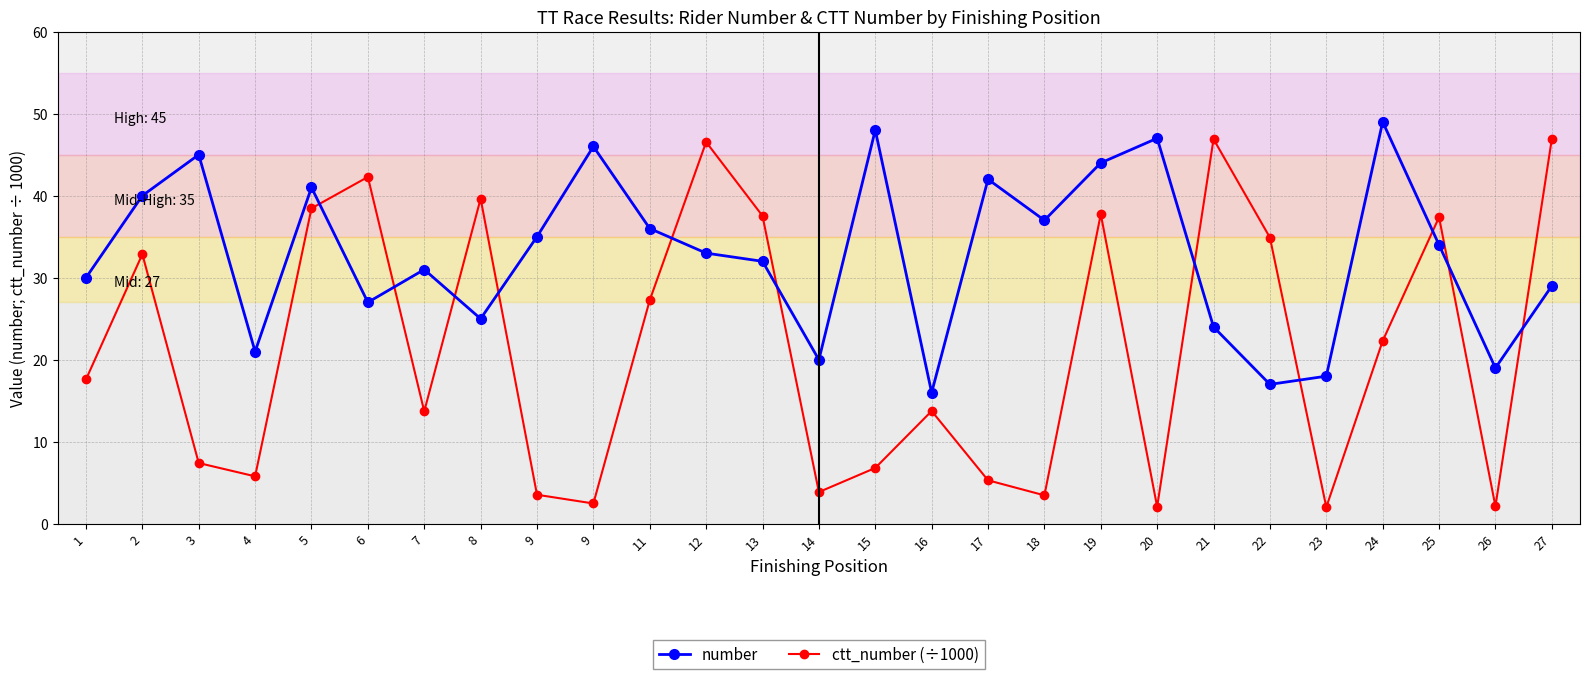

What is the average value of the ctt_number (÷1000) series?

21.5